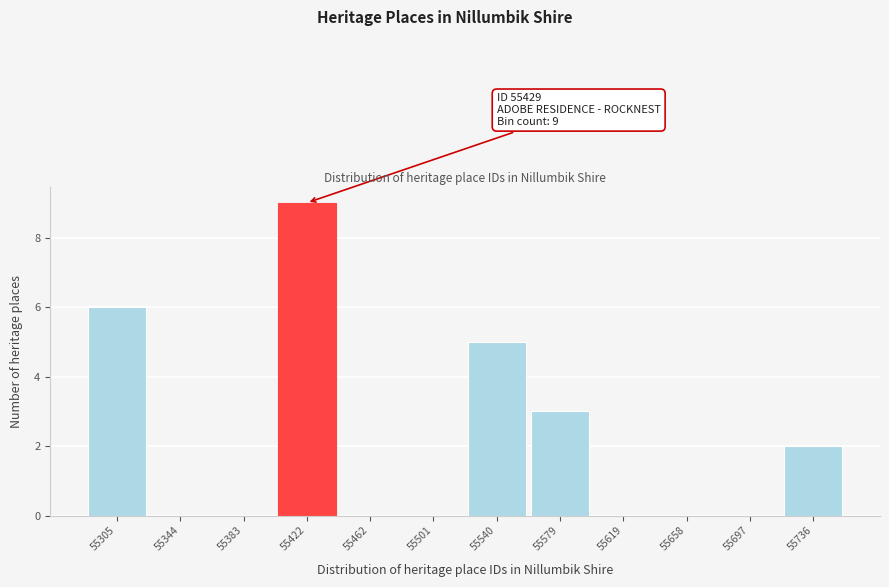

Reading left to right, list all the values displayed in this chart.

55305=6	55344=0	55383=0	55422=9	55462=0	55501=0	55540=5	55579=3	55619=0	55658=0	55697=0	55736=2